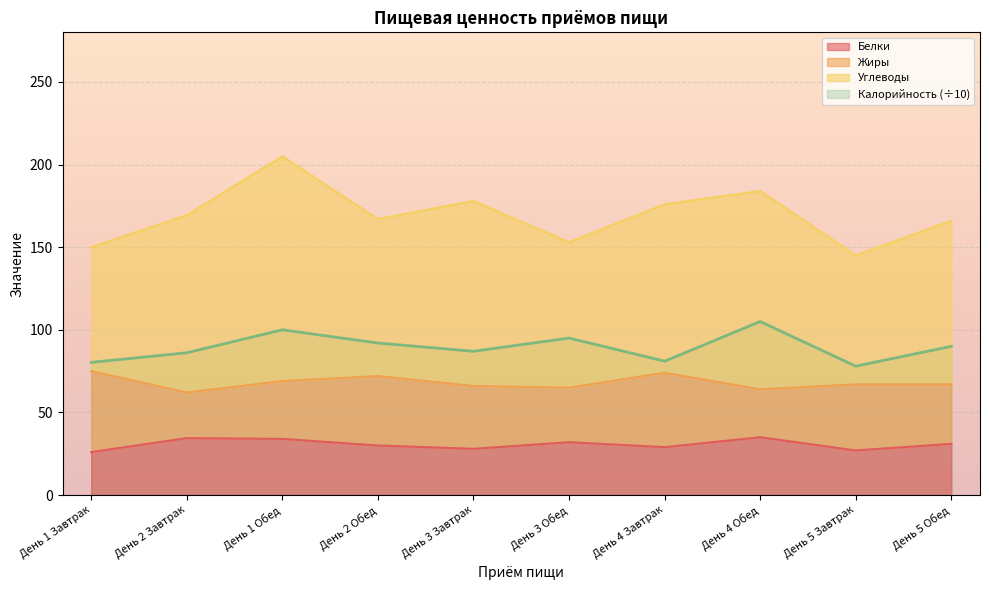

What is the highest value of the Белки series?

35.0